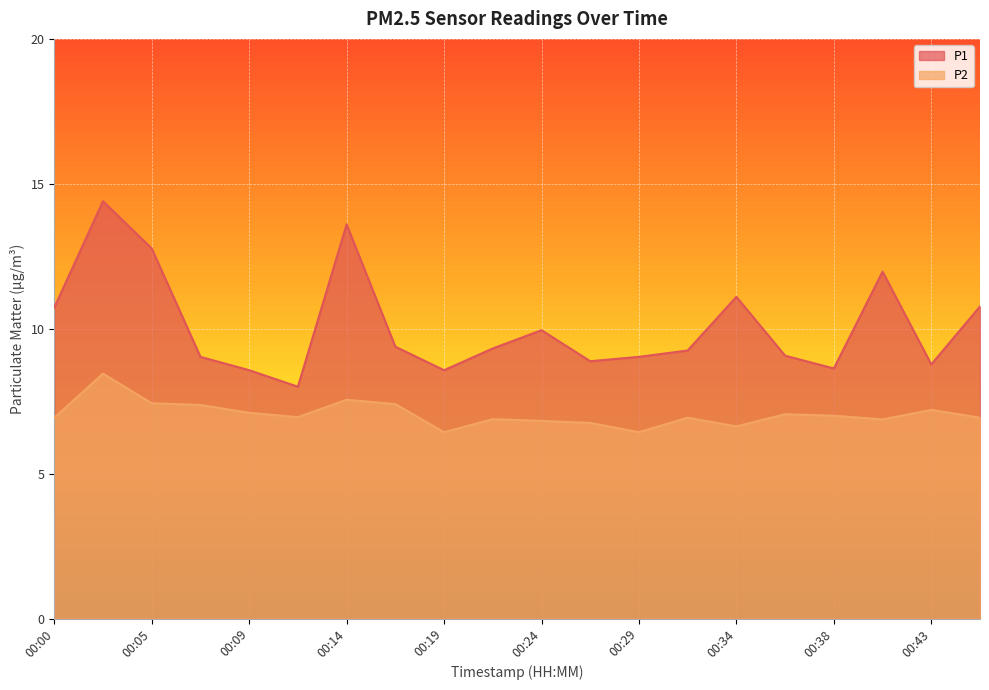

What is the difference between the maximum and minimum values in the P1 series?

6.4